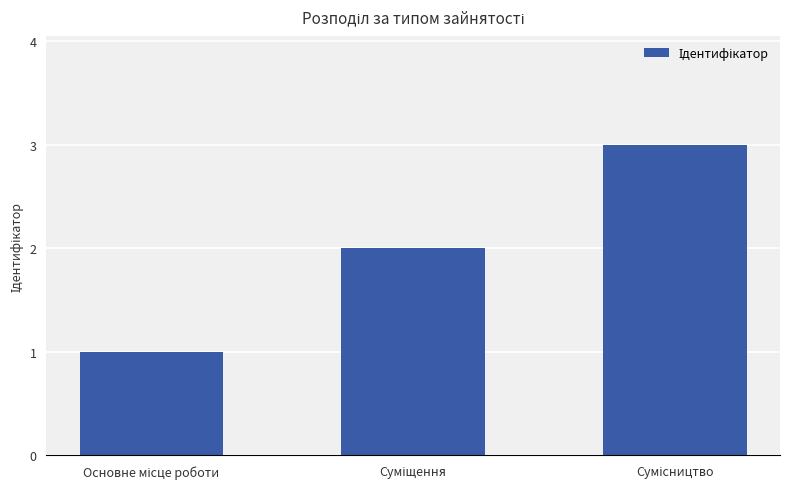

What is the sum of all values?

6